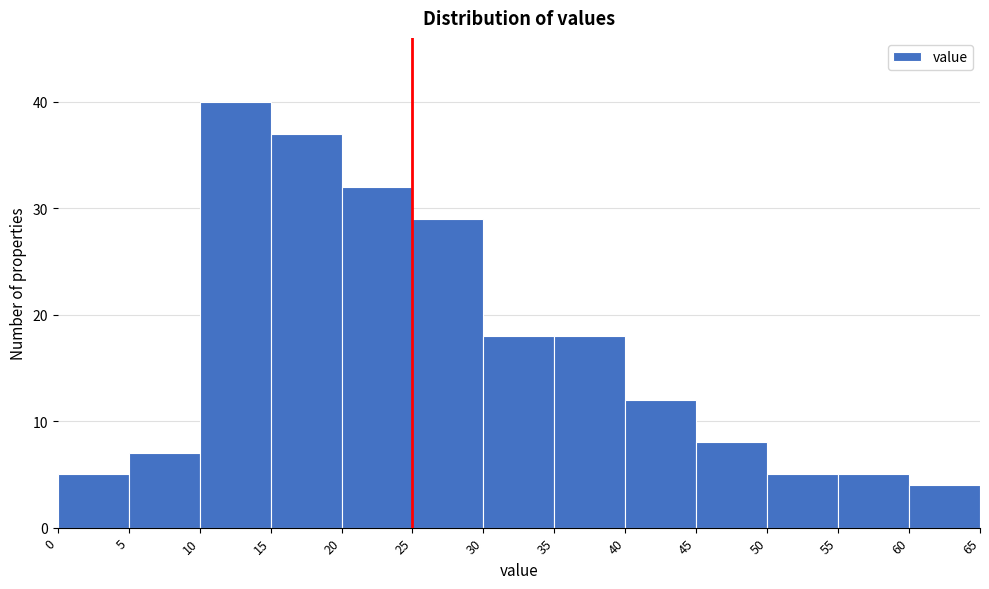

Reading left to right, list every bar in this chart as the range it spans on the x-axis followed by its height. The values are not printed on the chart, so give them approximately, as read against the axis.

0 to 5: 5
5 to 10: 7
10 to 15: 40
15 to 20: 37
20 to 25: 32
25 to 30: 29
30 to 35: 18
35 to 40: 18
40 to 45: 12
45 to 50: 8
50 to 55: 5
55 to 60: 5
60 to 65: 4